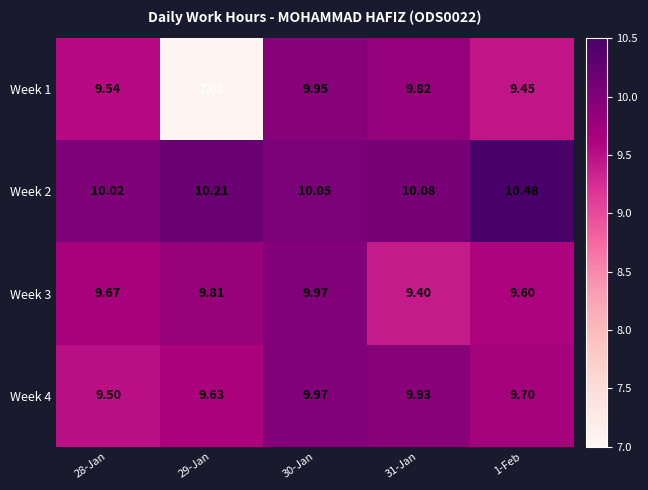

How many data points in Week 1 are above 9?

4